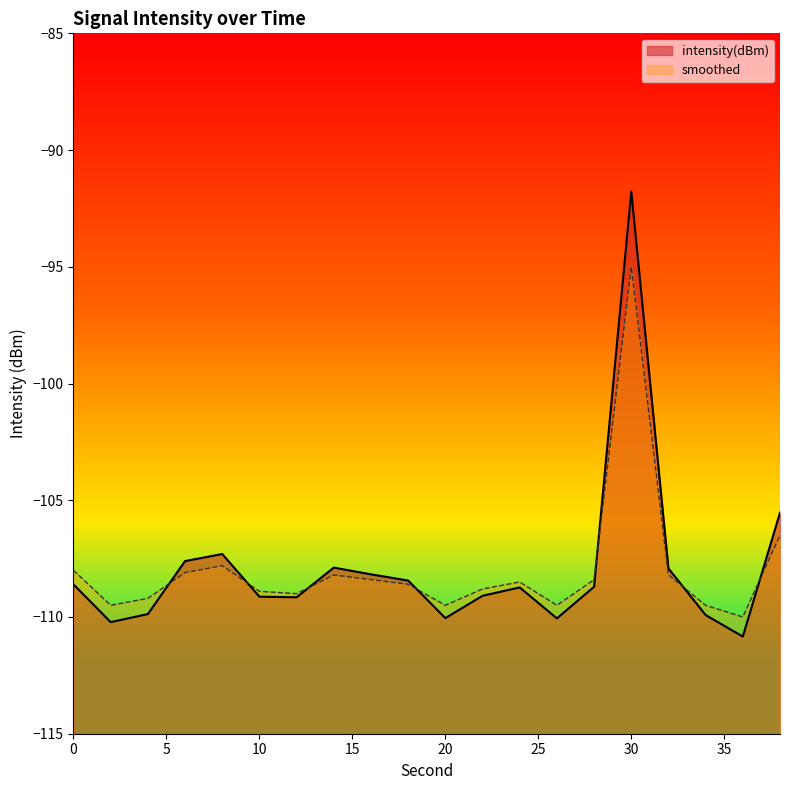

What is the difference between the intensity(dBm) values at 24 and 32?

0.8